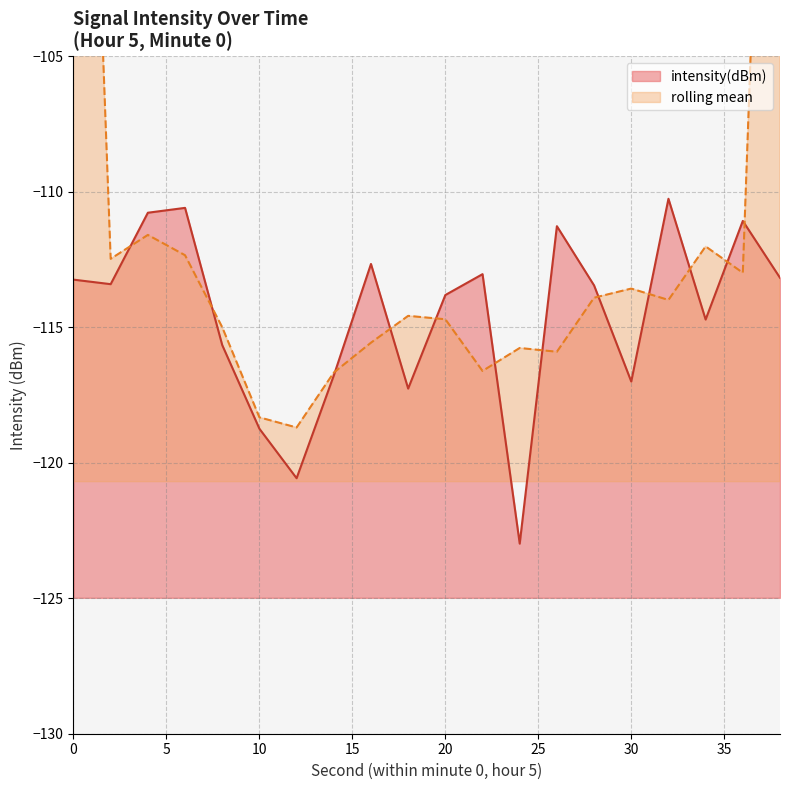

Reading left to right, what are all the values shown in this chart?

0=-113.2	2=-113.4	4=-110.8	6=-110.6	8=-115.7	10=-118.7	12=-120.6	14=-116.8	16=-112.7	18=-117.3	20=-113.8	22=-113.0	24=-123.0	26=-111.3	28=-113.5	30=-117.0	32=-110.3	34=-114.7	36=-111.1	38=-113.2